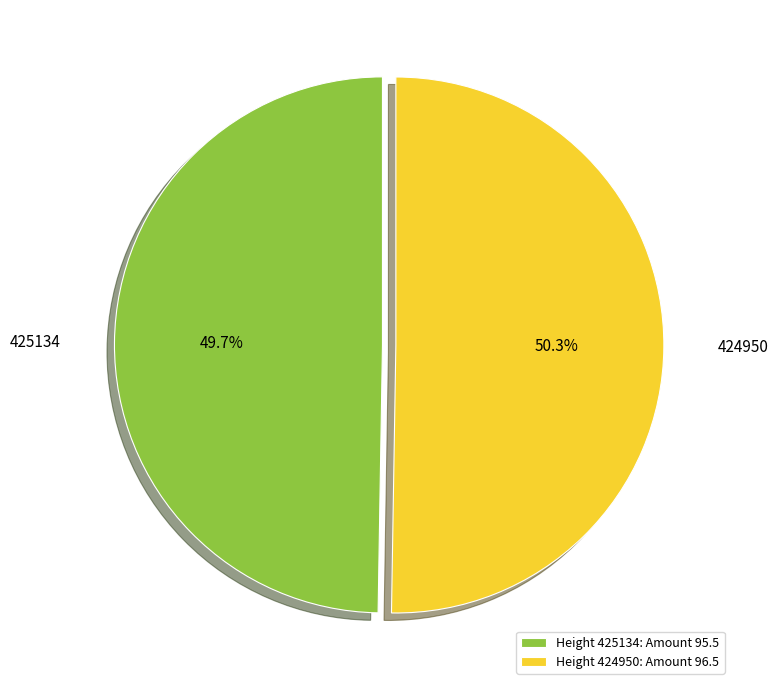

To the nearest percent, what is the difference between the largest and smallest slice percentages?

1%